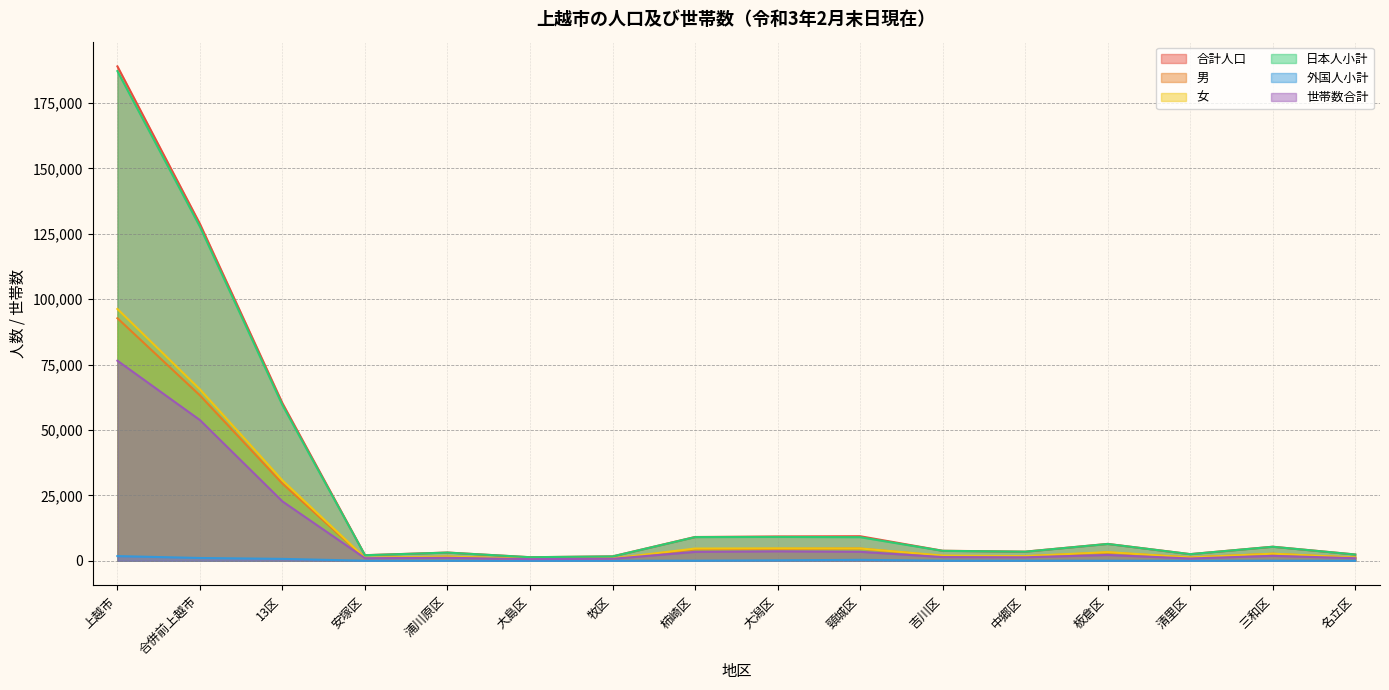

What is the label of the 13th point from the right?

安塚区